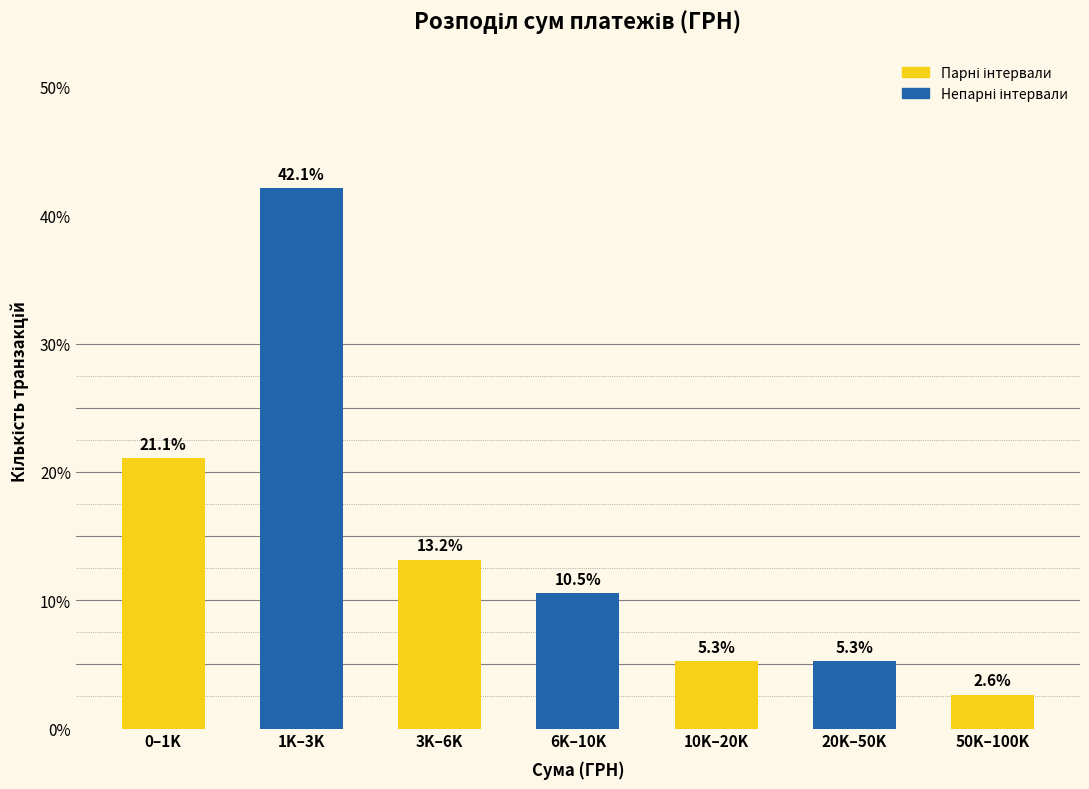

Reading left to right, extract all data points from this chart.

21.1	42.1	13.2	10.5	5.3	5.3	2.6